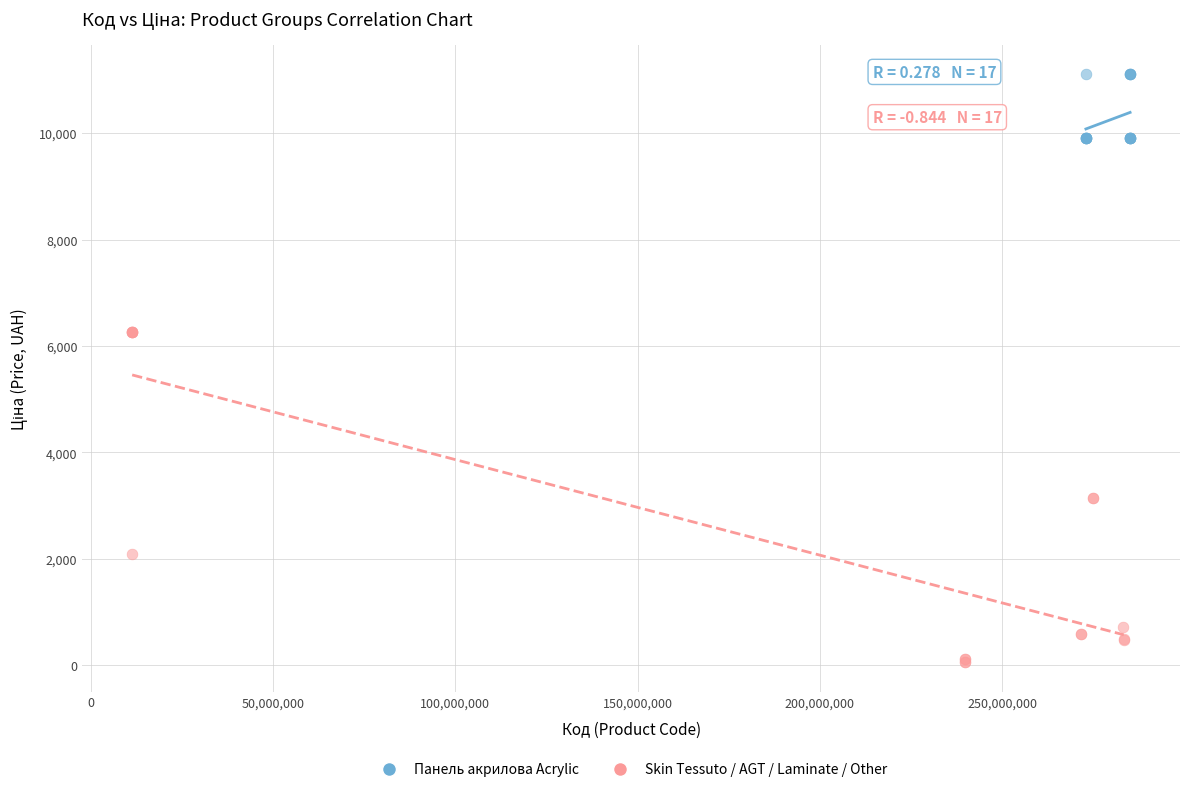

Which series reaches the maximum Y coordinate?

Панель акрилова Acrylic